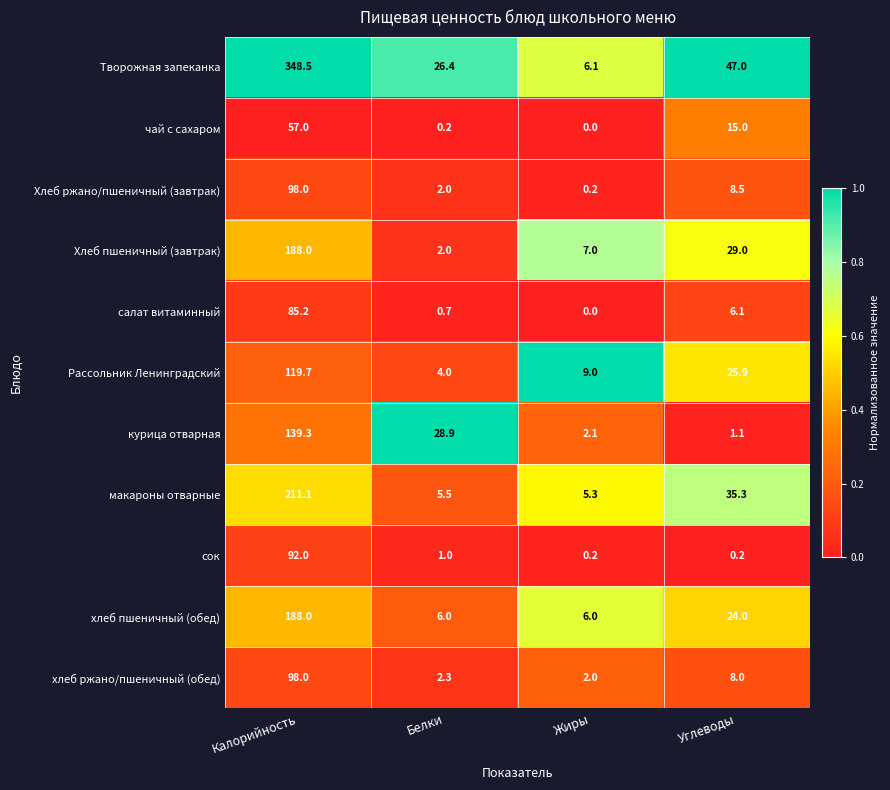

True or false: Хлеб ржано/пшеничный (завтрак) has a value of 0.2 at Жиры.

True